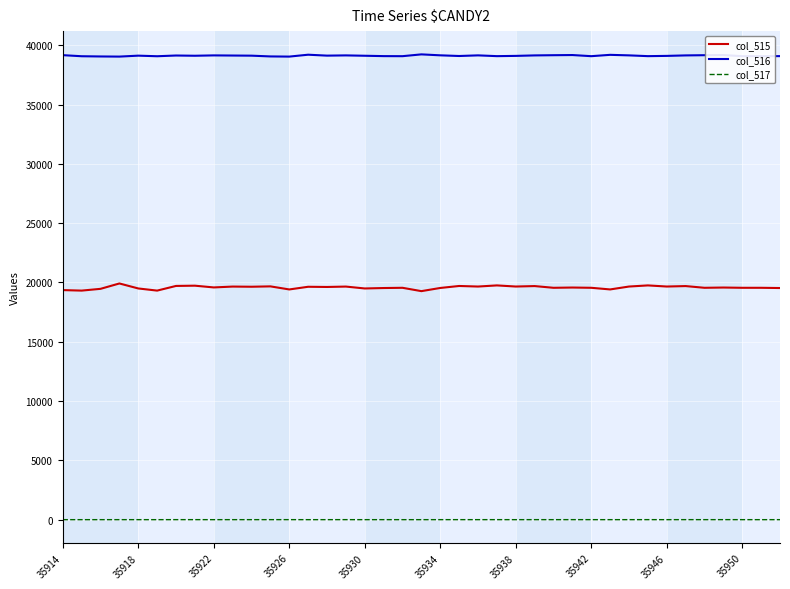

Which series has the widest spread of values?

col_515